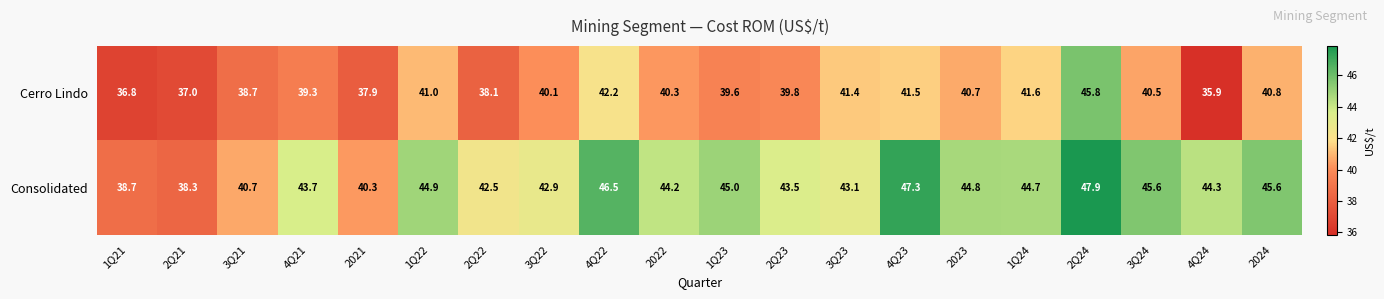

At how many categories does at least one series exceed 43?

14